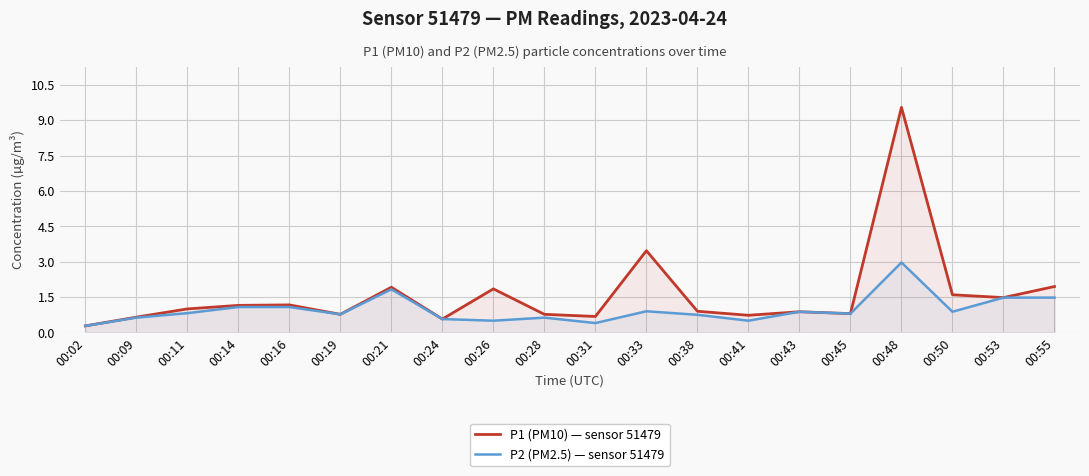

Rank the categories by P2 (PM2.5) — sensor 51479 value from lowest to highest.

00:02, 00:31, 00:26, 00:41, 00:24, 00:09, 00:28, 00:38, 00:19, 00:45, 00:11, 00:43, 00:50, 00:33, 00:14, 00:16, 00:53, 00:55, 00:21, 00:48